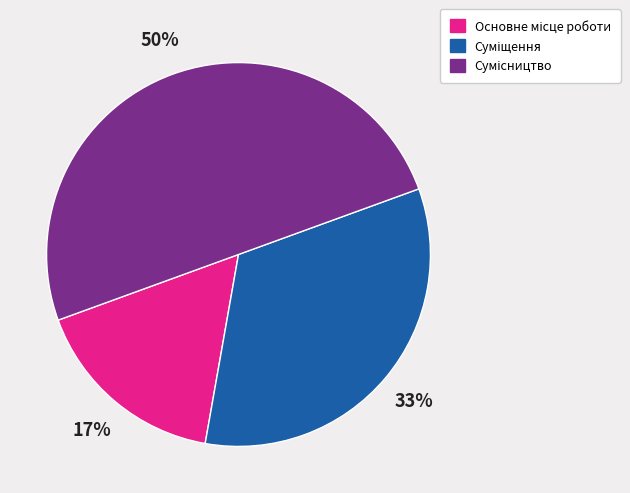

To the nearest percent, what is the average slice percentage?

33%